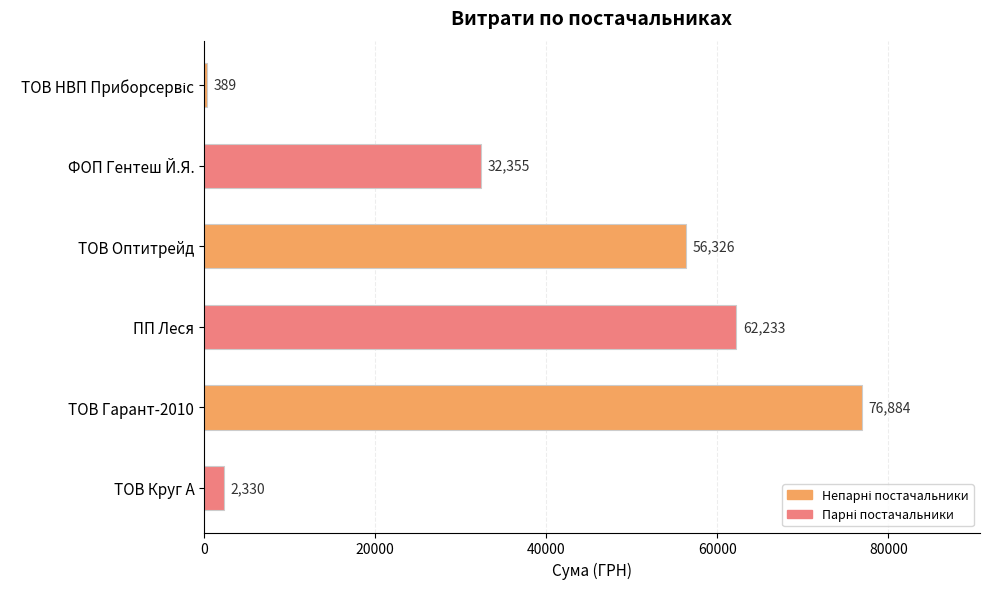

What is the average value?

38419.5